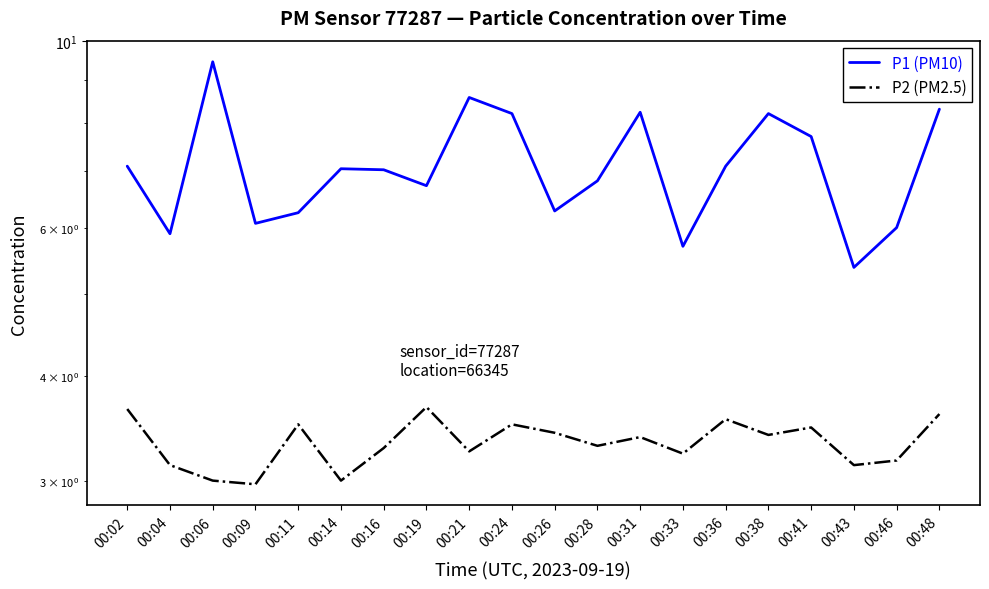

The value of P1 (PM10) at 00:11 is 2.4. True or false?

False